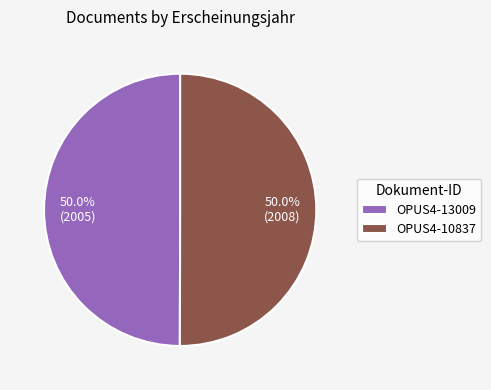

What percentage is the OPUS4-10837 slice, to the nearest percent?

50%